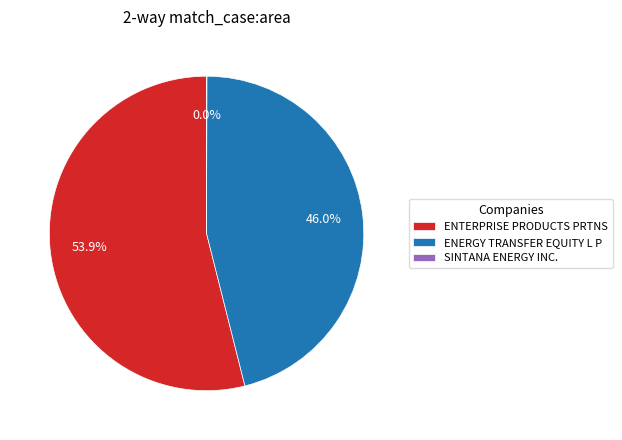

What is the ratio of the value at ENERGY TRANSFER EQUITY L P to the value at ENTERPRISE PRODUCTS PRTNS?

0.9